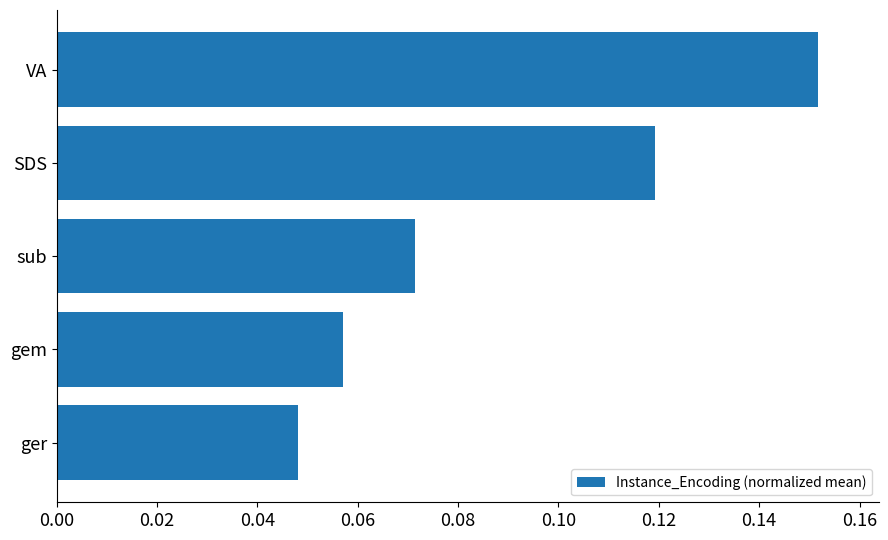

Which label corresponds to the largest value in the chart?

VA